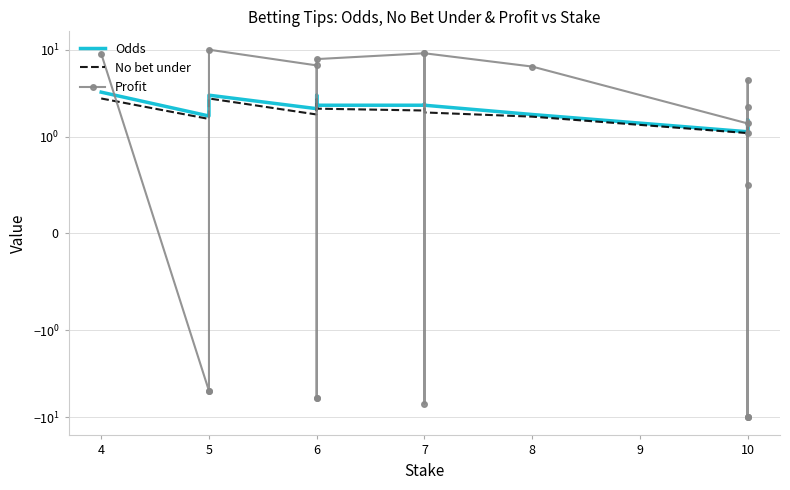

What is the maximum value for Odds?

3.2